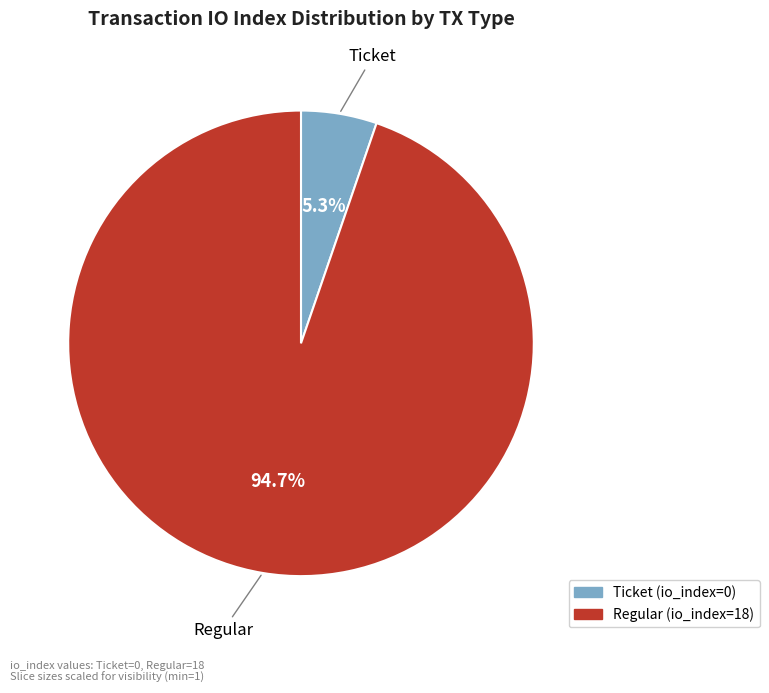

How many slices are in this pie chart?

2